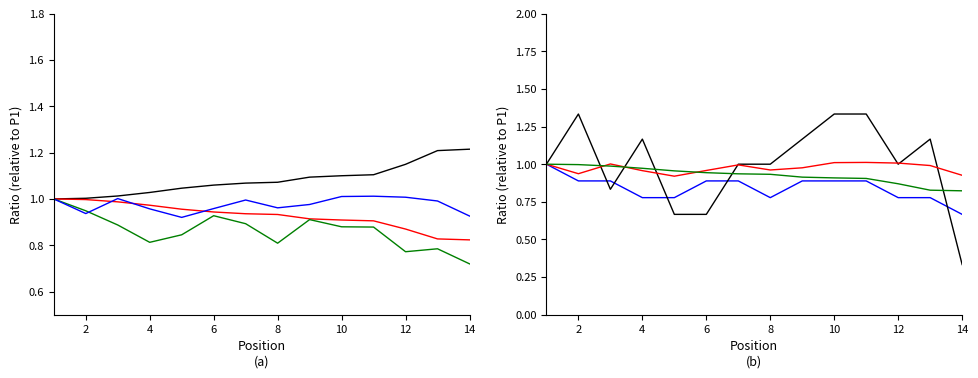

The Best Lap series shows 1.1 at 8. True or false?

False